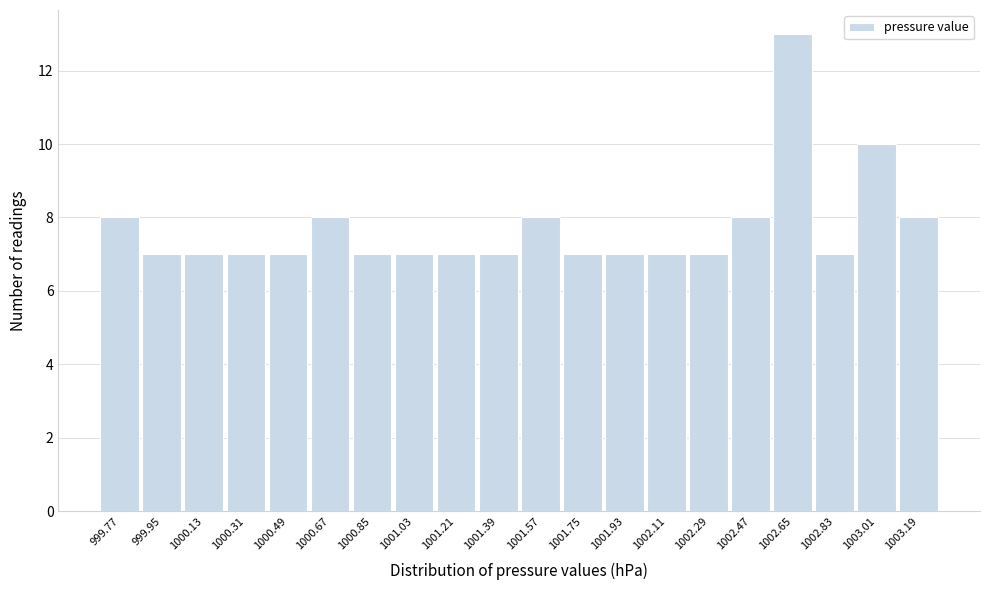

Reading left to right, list every bar in this chart as the range it spans on the x-axis followed by its height. The values are not printed on the chart, so give them approximately, as read against the axis.

999.68 to 999.86: 8
999.86 to 1000.04: 7
1000.04 to 1000.22: 7
1000.22 to 1000.40: 7
1000.40 to 1000.58: 7
1000.58 to 1000.76: 8
1000.76 to 1000.94: 7
1000.94 to 1001.12: 7
1001.12 to 1001.30: 7
1001.30 to 1001.48: 7
1001.48 to 1001.66: 8
1001.66 to 1001.84: 7
1001.84 to 1002.02: 7
1002.02 to 1002.20: 7
1002.20 to 1002.38: 7
1002.38 to 1002.56: 8
1002.56 to 1002.74: 13
1002.74 to 1002.92: 7
1002.92 to 1003.10: 10
1003.10 to 1003.28: 8